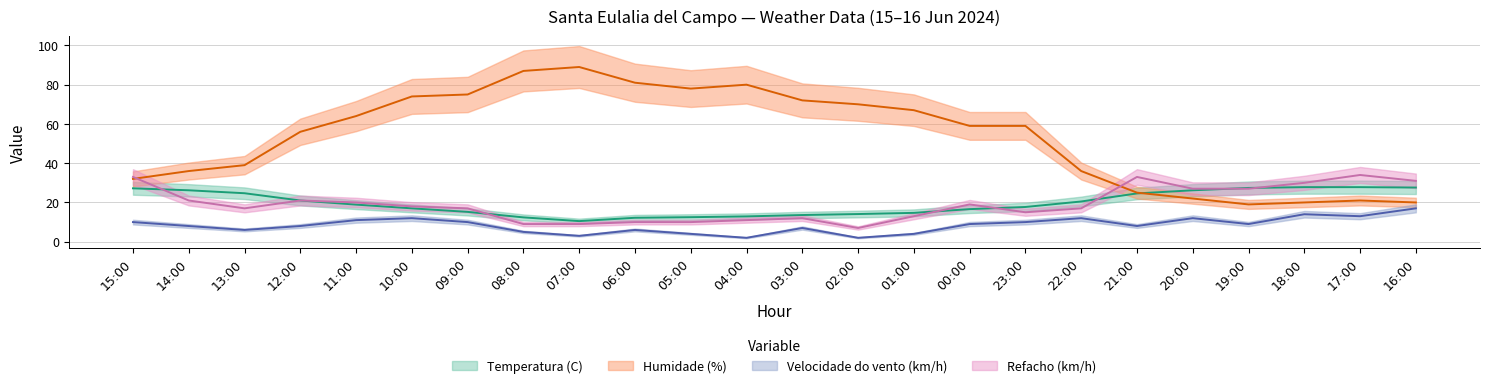

Does the chart have visible grid lines?

Yes